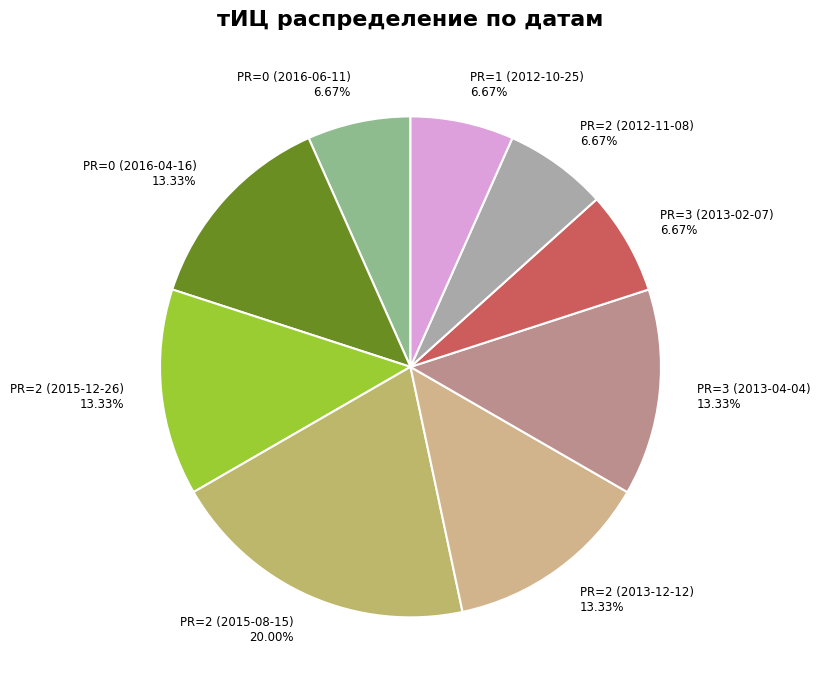

Does any single category account for the majority?

No